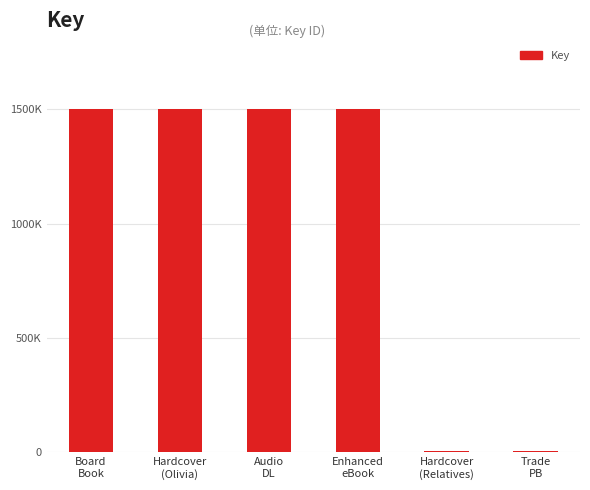

Reading left to right, list all the values displayed in this chart.

Board
Book=1498628	Hardcover
(Olivia)=1498628	Audio
DL=1498628	Enhanced
eBook=1498628	Hardcover
(Relatives)=5559	Trade
PB=5559